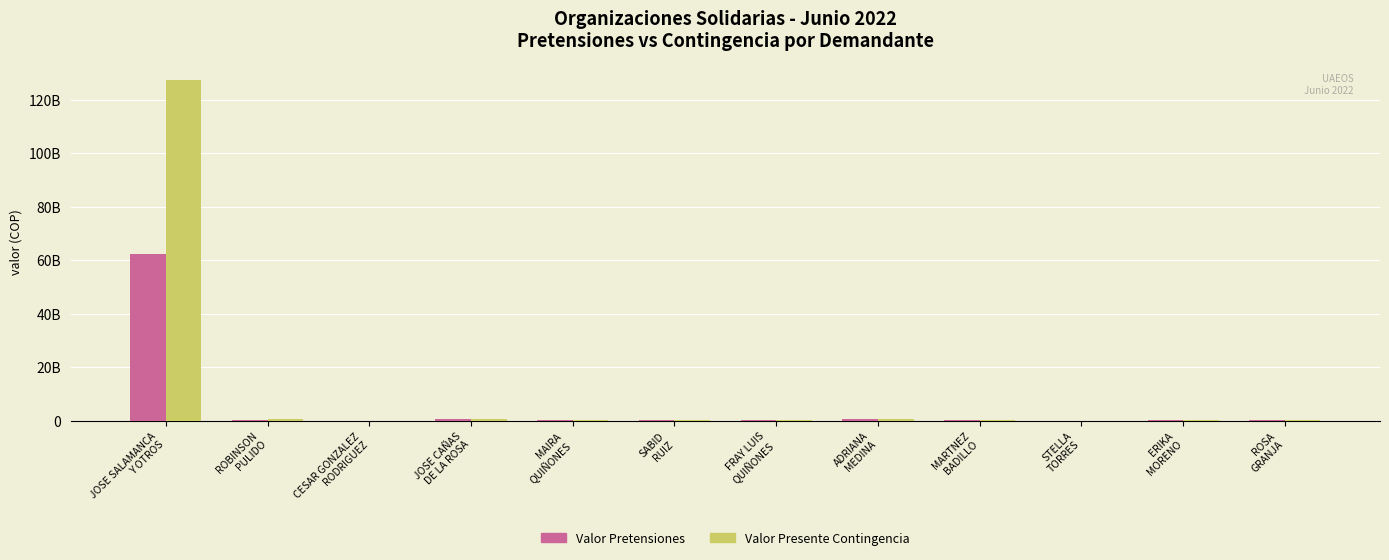

What are all the series names shown in the legend?

Valor Pretensiones, Valor Presente Contingencia